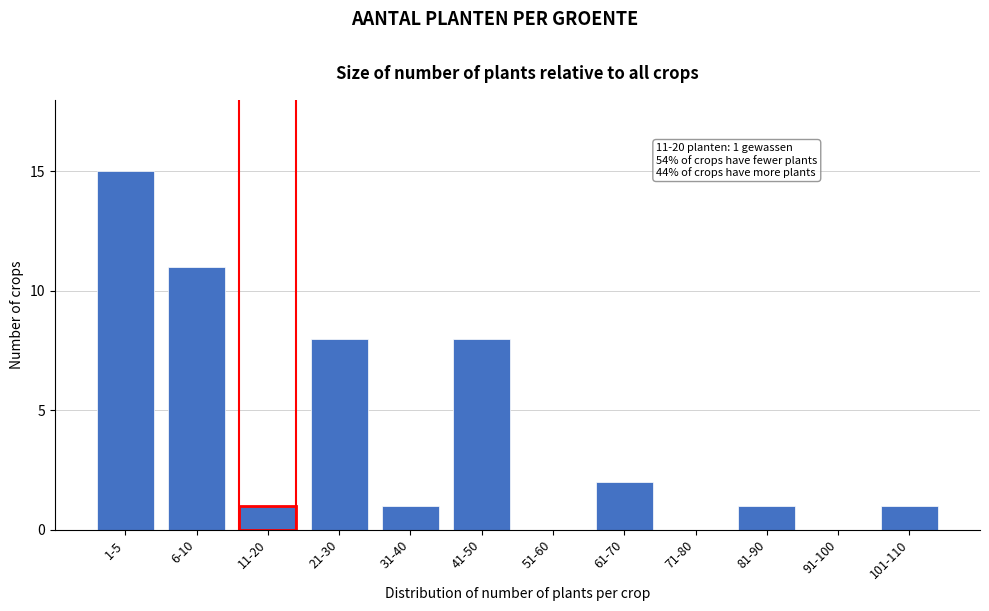

Reading right to left, extract all data points from this chart.

101-110=1	91-100=0	81-90=1	71-80=0	61-70=2	51-60=0	41-50=8	31-40=1	21-30=8	11-20=1	6-10=11	1-5=15